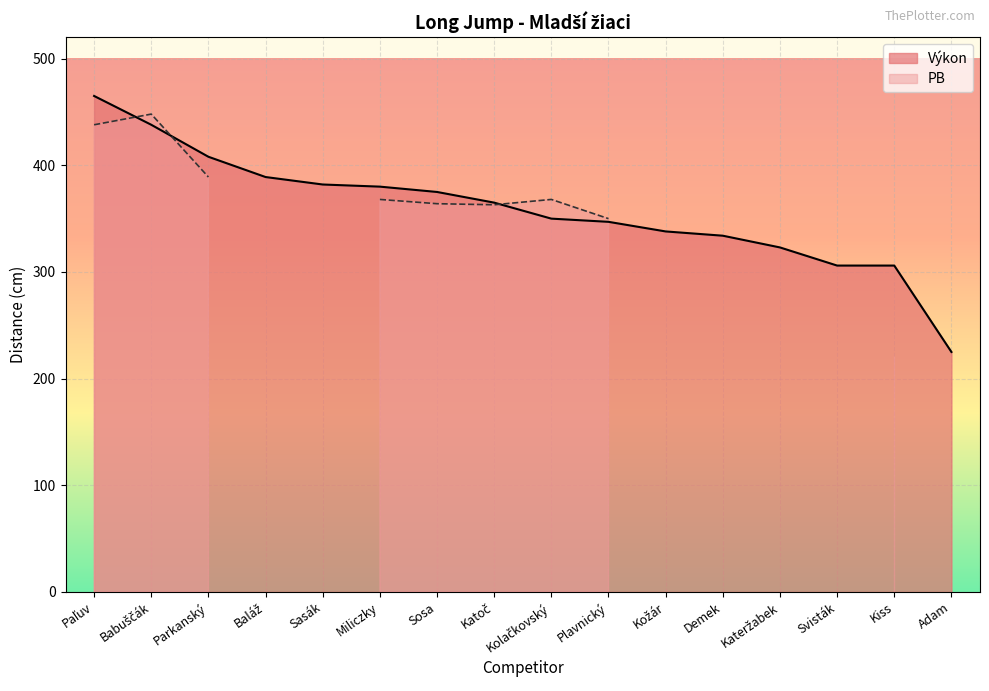

What is the smallest value displayed?

225